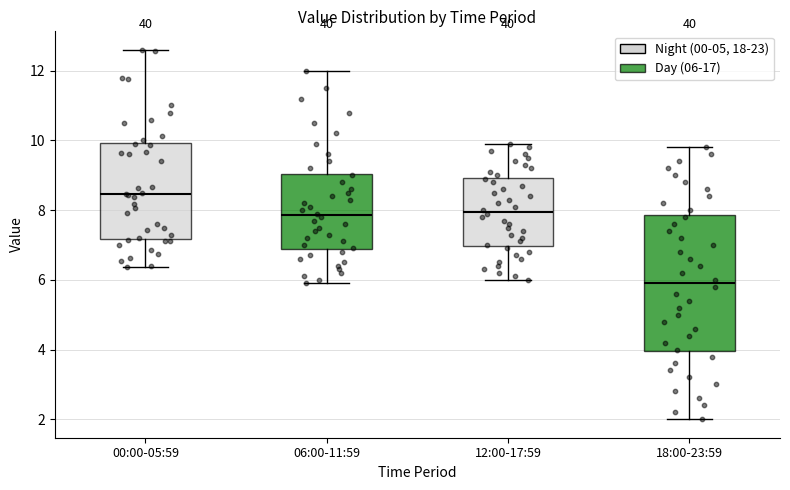

Reading left to right, transcribe this box plot: for each box, give where its median line is, the range the box spans, and where its two whiskers end, as read against the y-axis. The values are not printed on the chart, so give them approximately, as read against the axis.

00:00-05:59: median 8.4, box 7.2 to 10.0, whiskers 6.4 to 12.6
06:00-11:59: median 7.8, box 6.8 to 9.0, whiskers 6.0 to 12.0
12:00-17:59: median 8.0, box 7.0 to 9.0, whiskers 6.0 to 10.0
18:00-23:59: median 6.0, box 4.0 to 7.8, whiskers 2.0 to 9.8